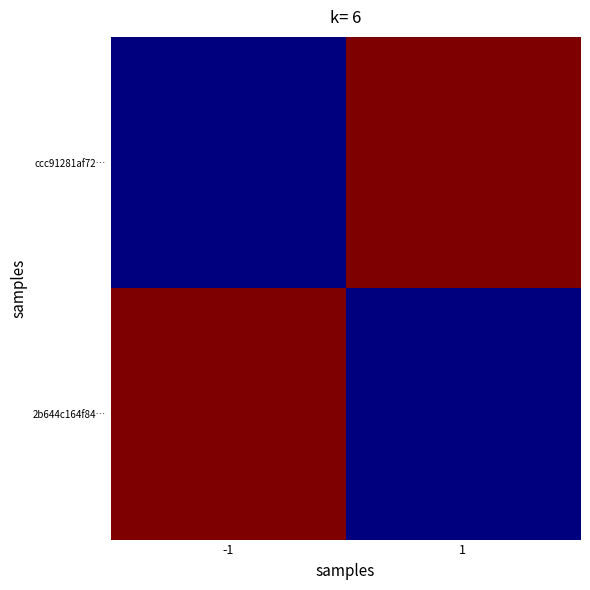

What is the difference between the highest and lowest values at 1?

1